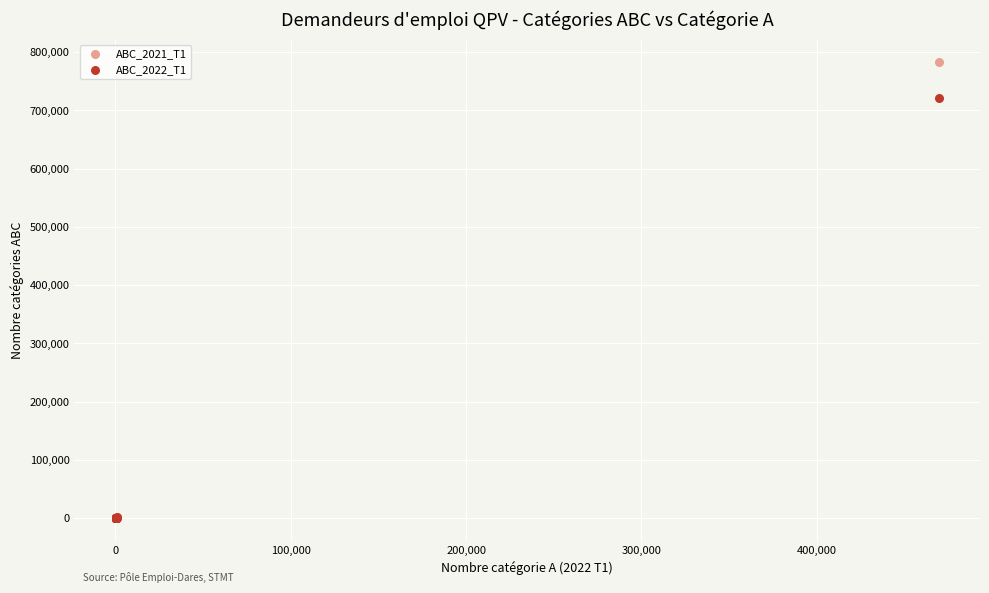

Across all series, what Y value is closest to 391399?

720900